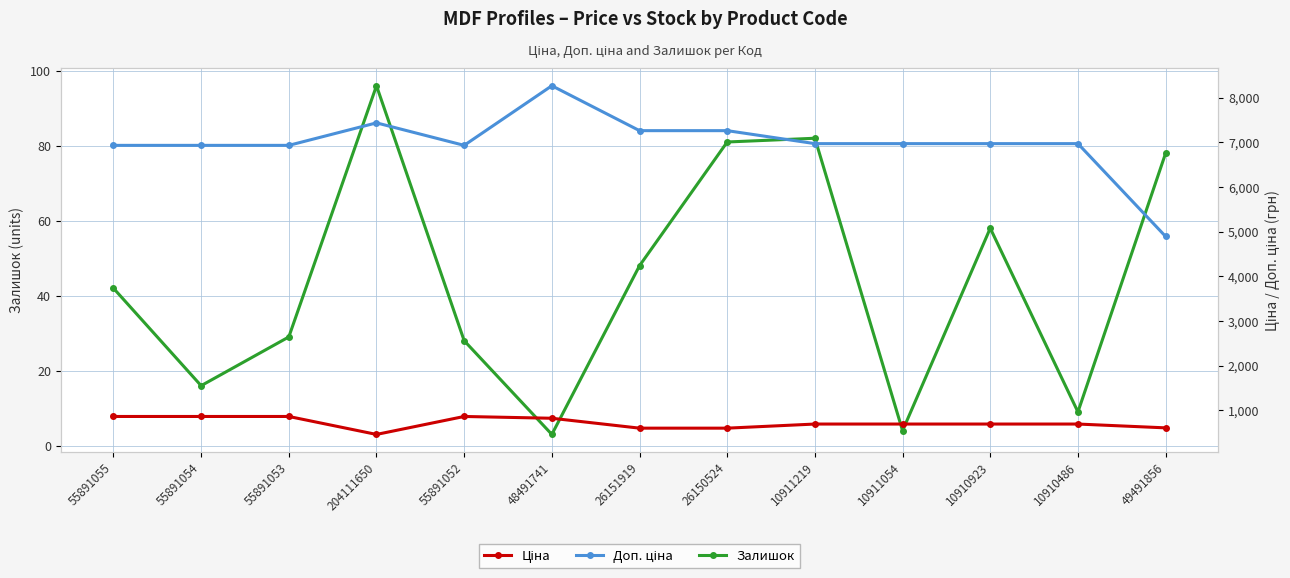

What is the greatest value displayed?

8263.6